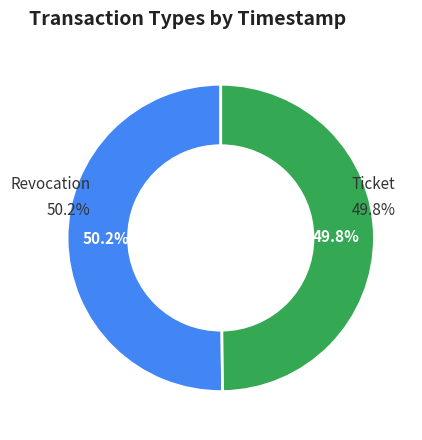

To the nearest percent, what percentage of the pie is Ticket?

50%